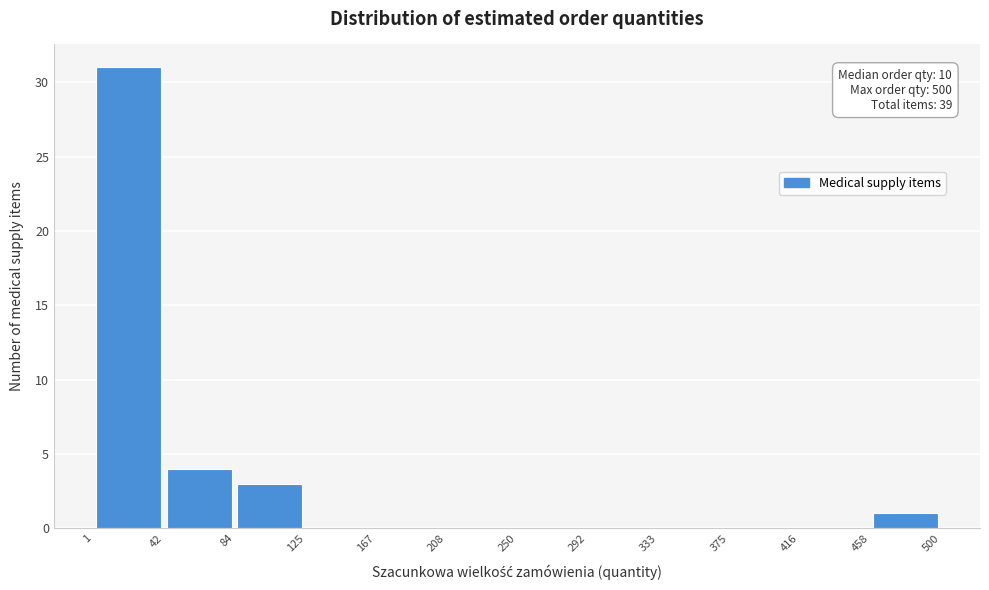

Over which range of the x-axis is the bar tallest?

1 to 42